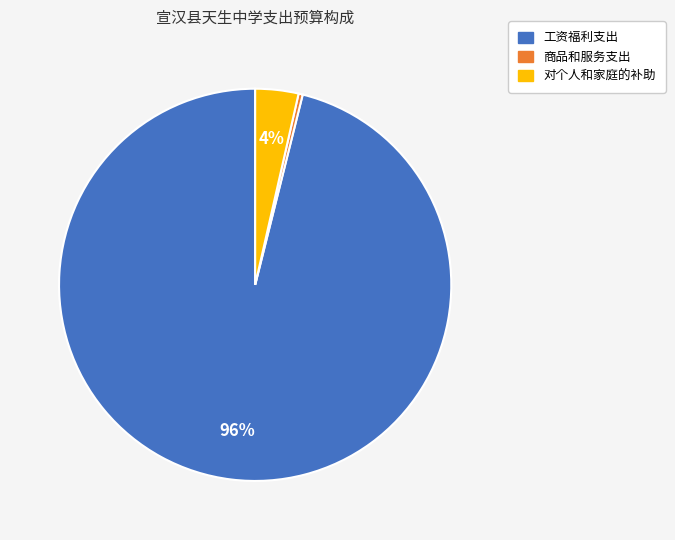

Which category accounts for the majority?

工资福利支出